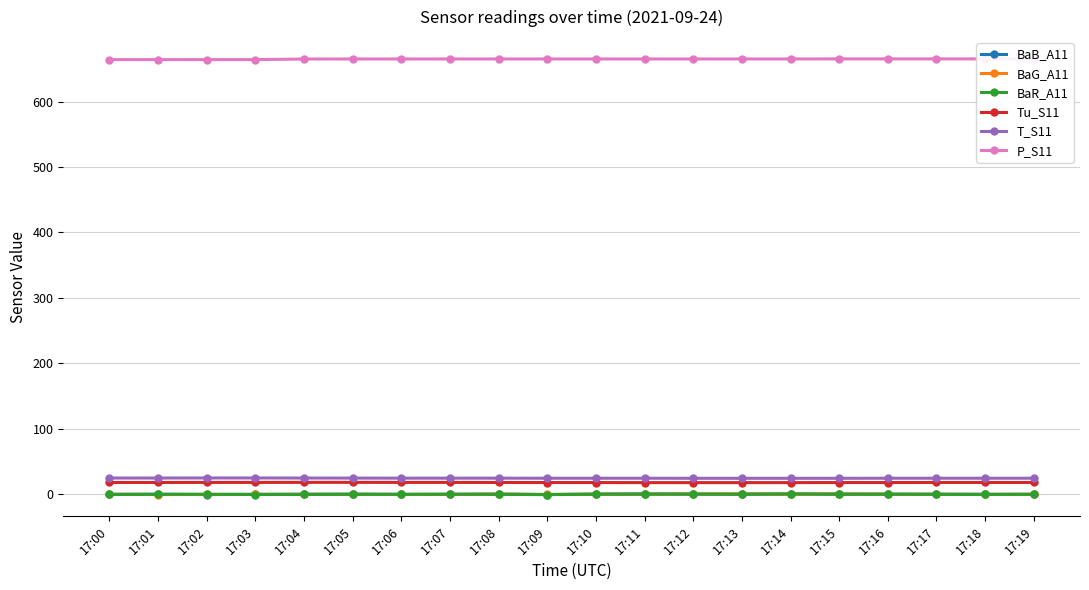

List the series in order of their peak value, highest first.

P_S11, T_S11, Tu_S11, BaR_A11, BaG_A11, BaB_A11